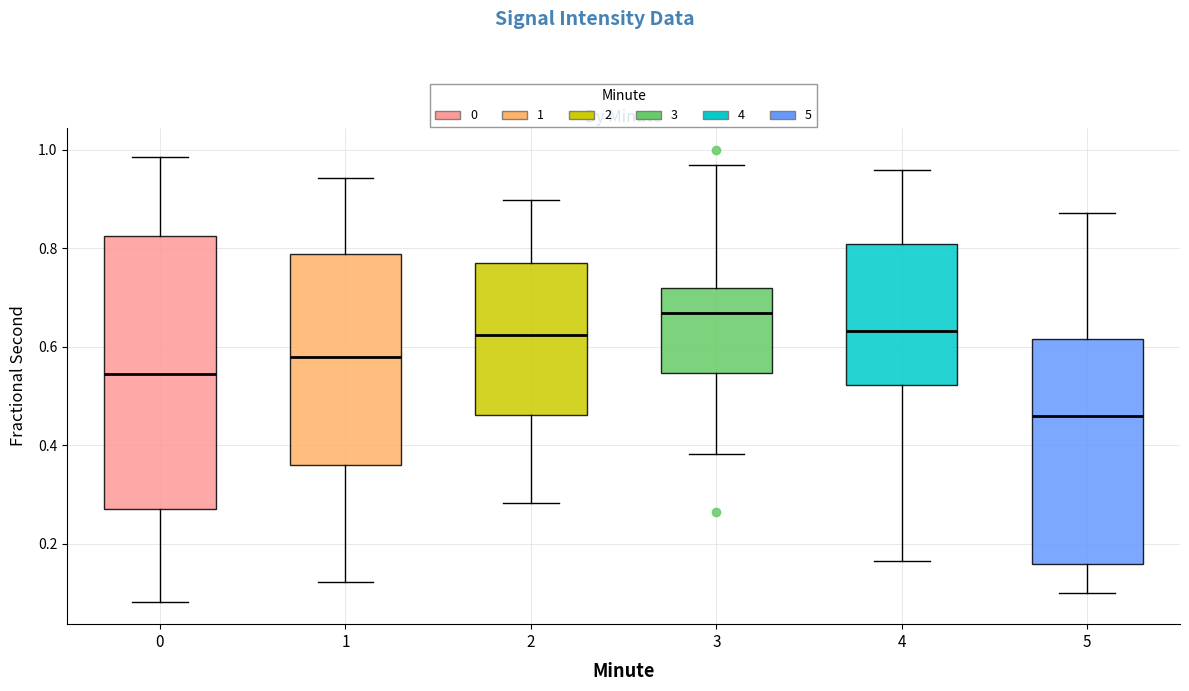

Which box's median line is the lowest?

5